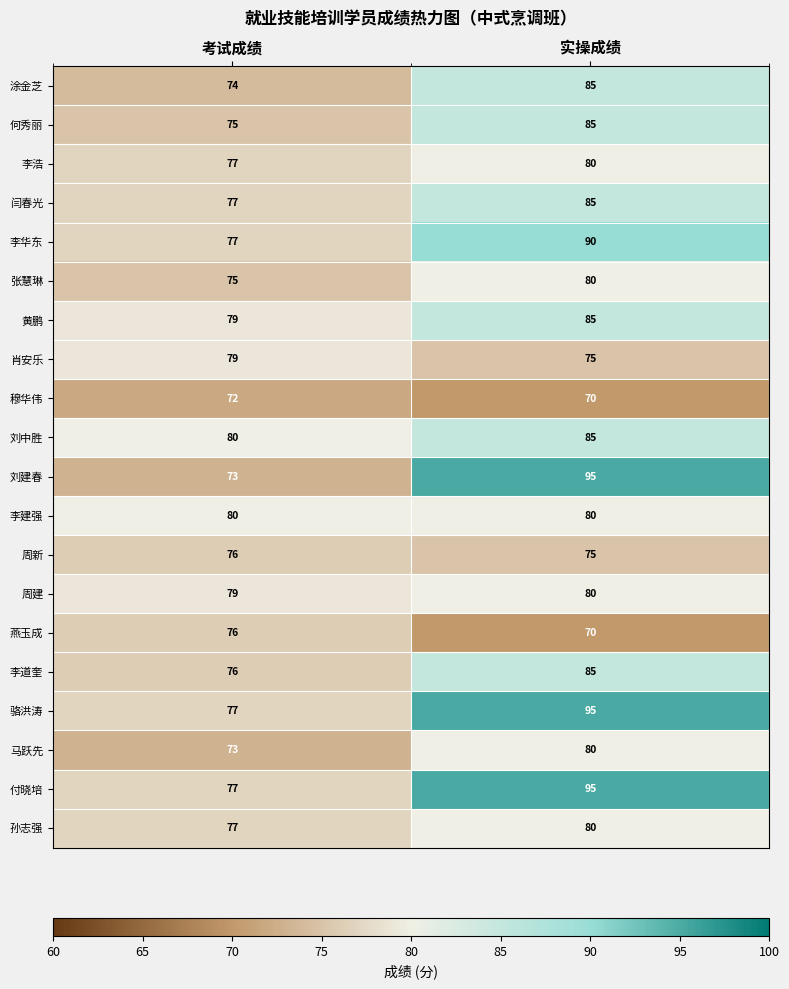

Rank the categories by 何秀丽 value from lowest to highest.

考试成绩, 实操成绩